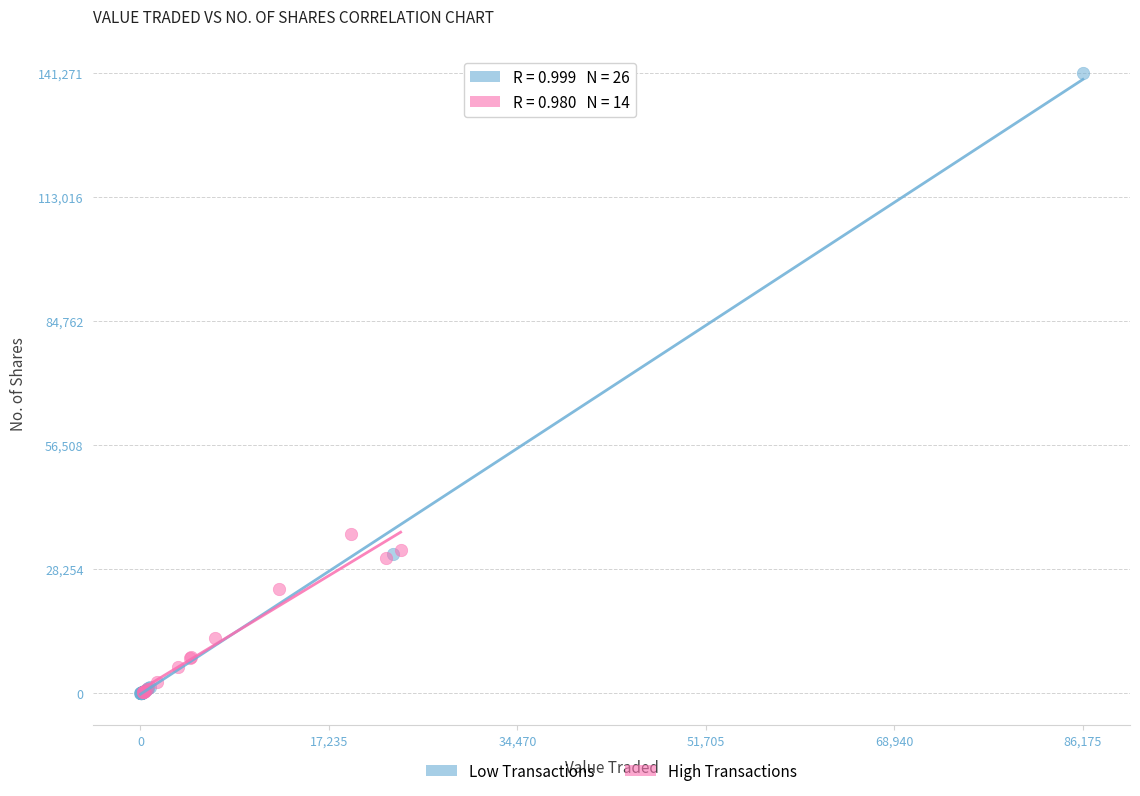

What are all the series names shown in the legend?

Low Transactions, High Transactions